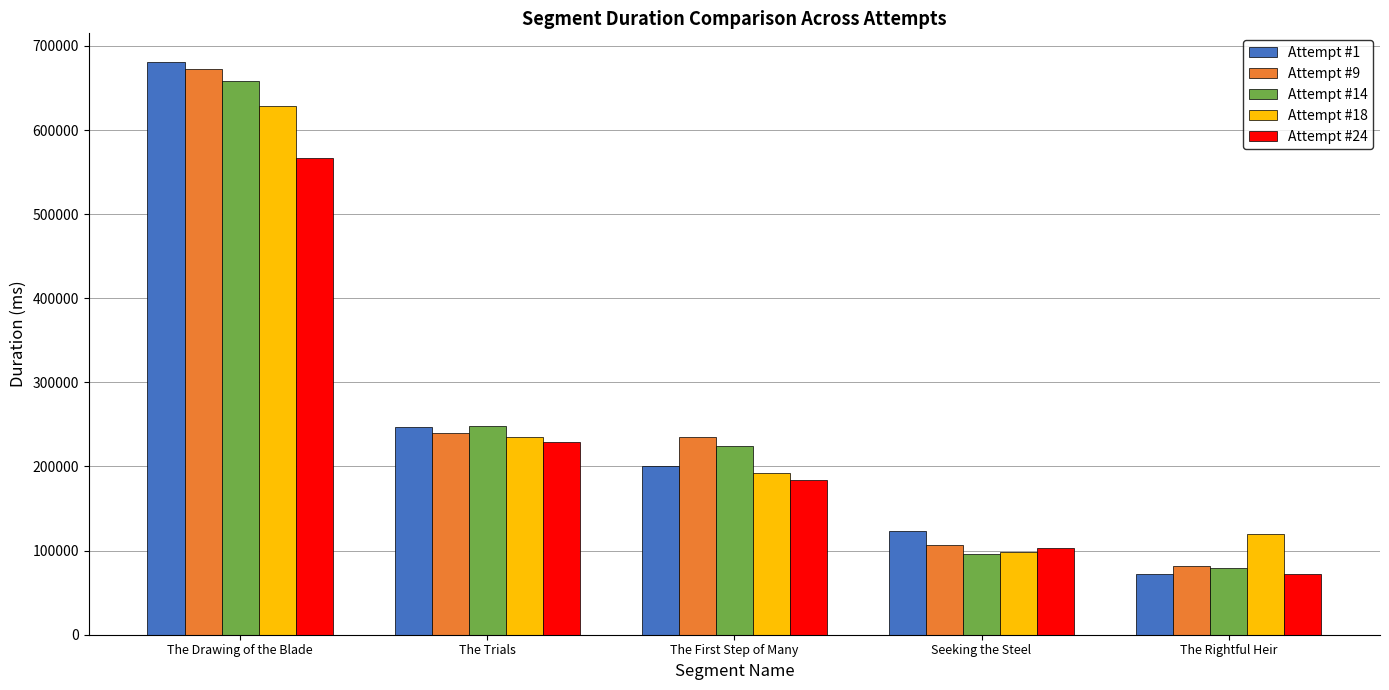

Which category has the lowest value in the Attempt #9 series?

The Rightful Heir